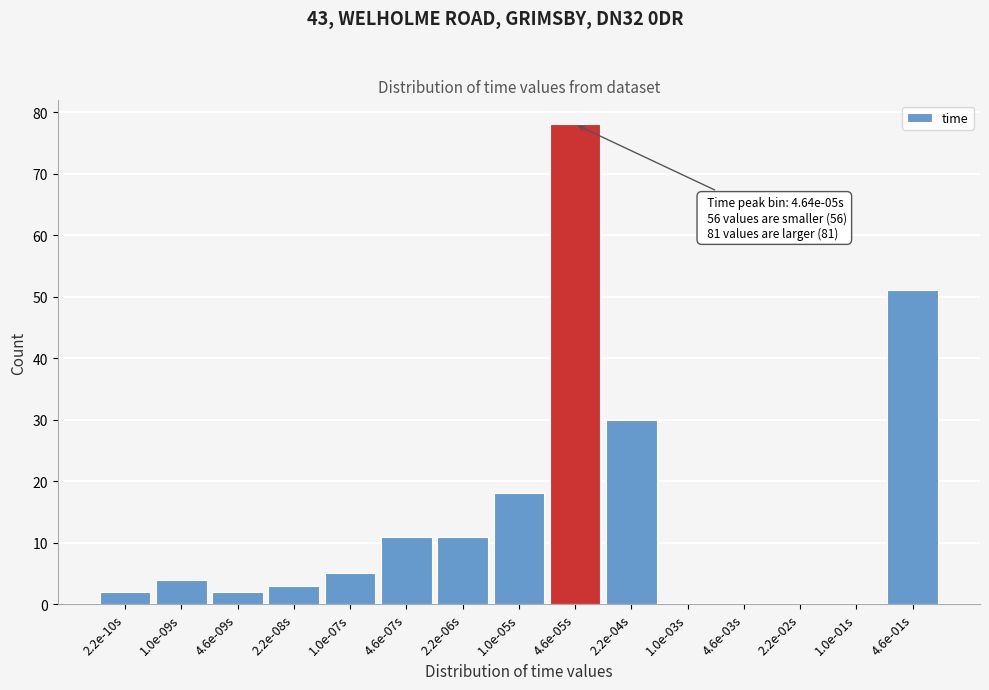

Reading left to right, transcribe all the data shown in this chart.

2.2e-10s=2	1.0e-09s=4	4.6e-09s=2	2.2e-08s=3	1.0e-07s=5	4.6e-07s=11	2.2e-06s=11	1.0e-05s=18	4.6e-05s=78	2.2e-04s=30	1.0e-03s=0	4.6e-03s=0	2.2e-02s=0	1.0e-01s=0	4.6e-01s=51